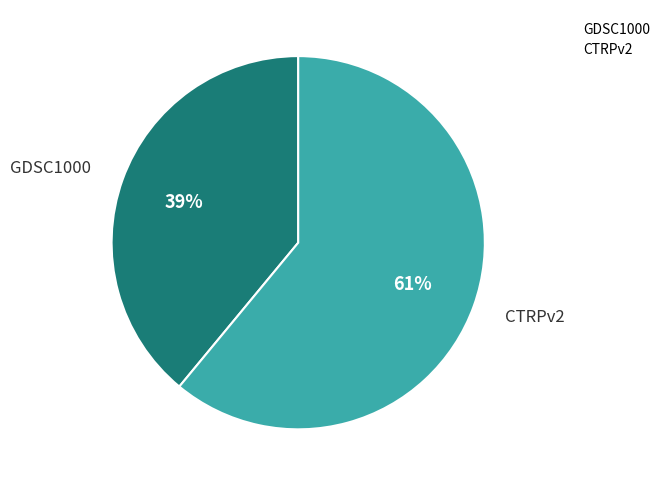

Rank the categories by value from lowest to highest.

GDSC1000, CTRPv2